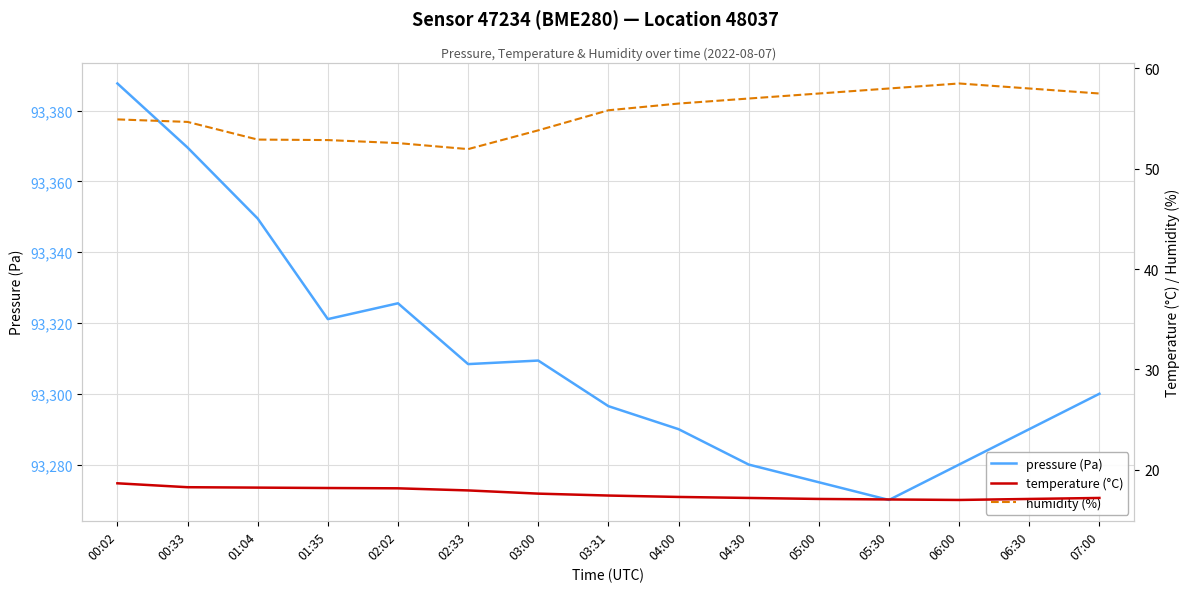

At which category does pressure (Pa) reach its first local valley?

01:35